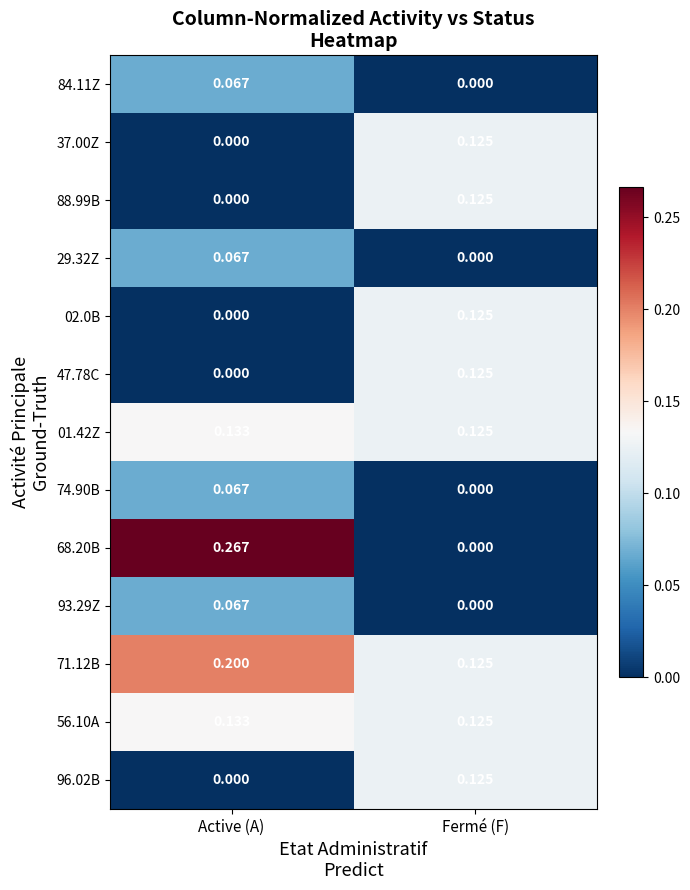

Which label corresponds to the largest value in the chart?

Active (A)